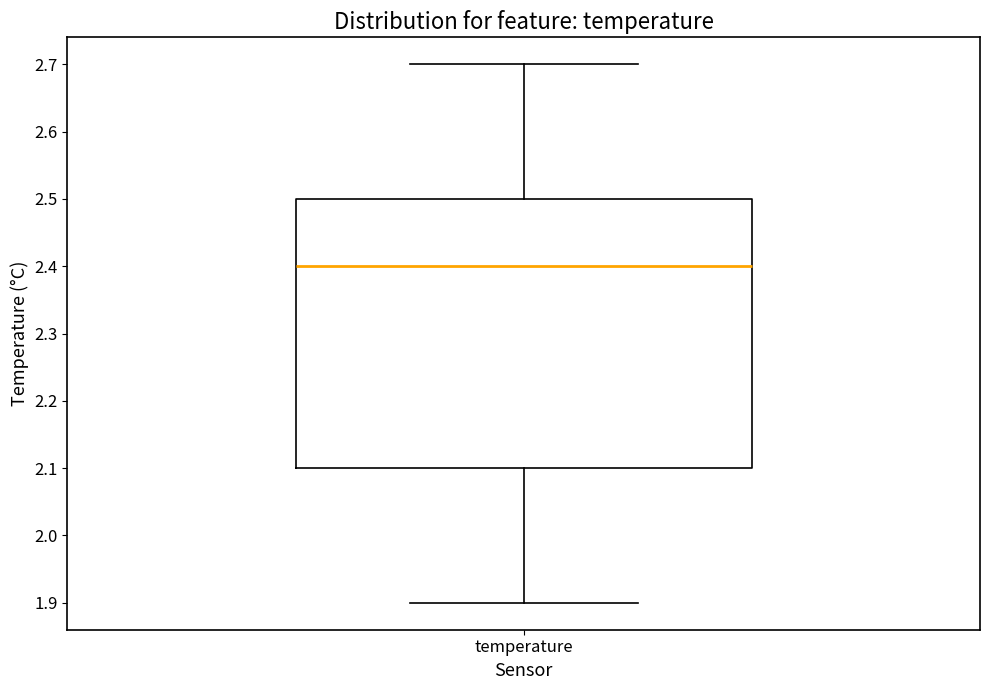

Transcribe this box plot: give where the median line is, the range the box spans, and where the two whiskers end, as read against the y-axis. The values are not printed on the chart, so give them approximately, as read against the axis.

median 2.4, box 2.1 to 2.5, whiskers 1.9 to 2.7